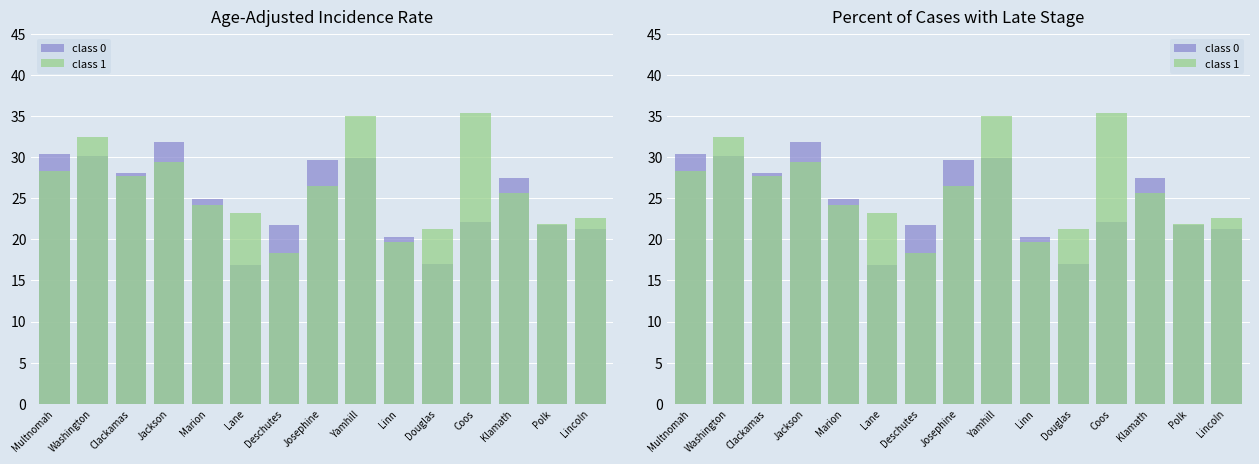

Is the value of class 0 at Douglas greater than the value of class 1 at Multnomah?

No